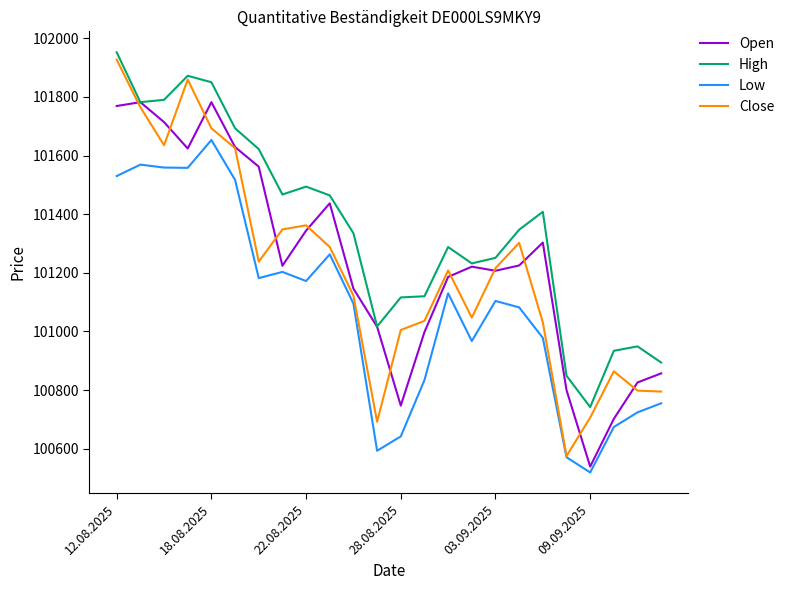

True or false: Low and High intersect in this chart.

False